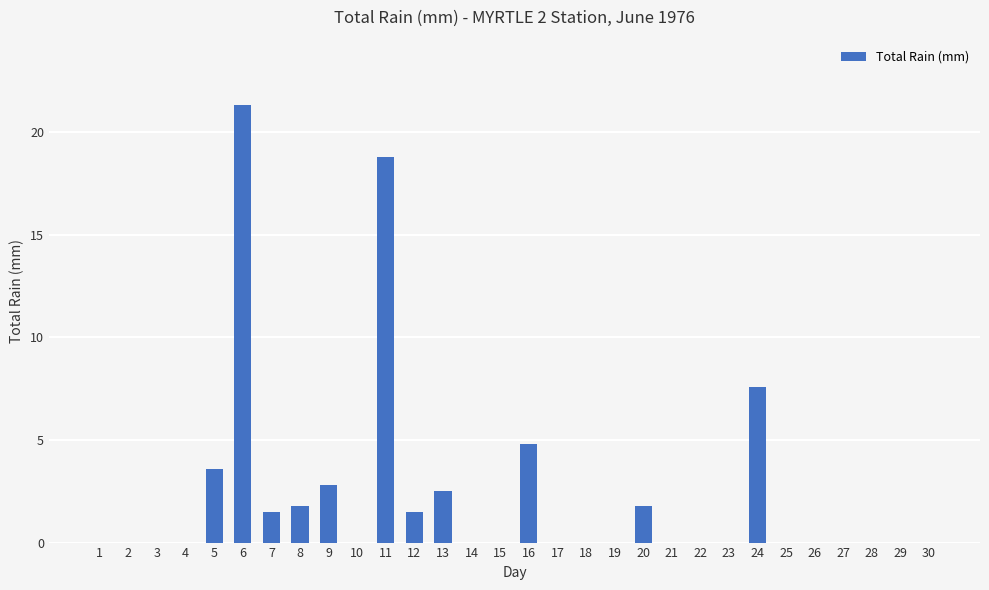

Between 20 and 24, which is larger?

24